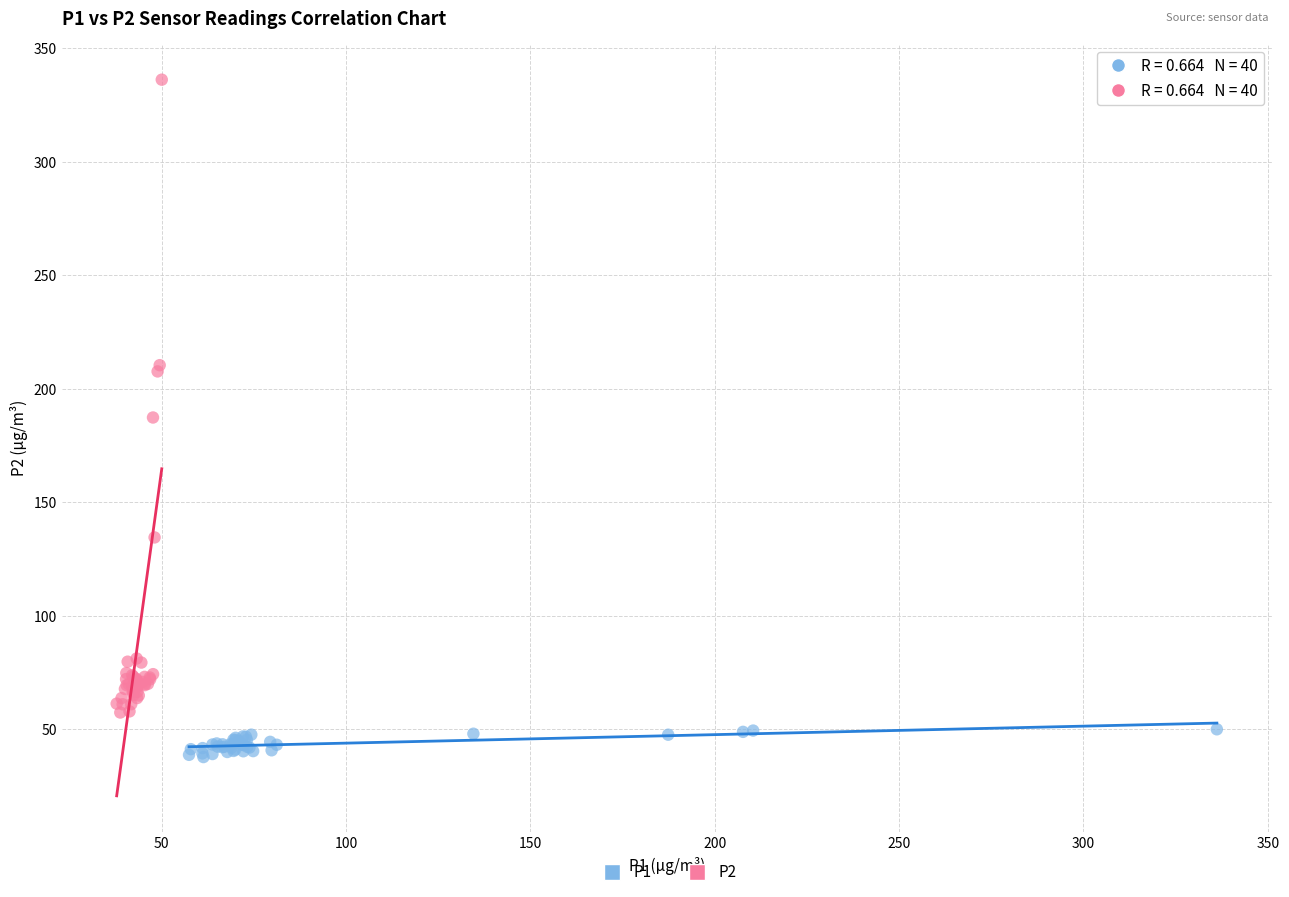

Which series has the widest spread of Y values?

P2